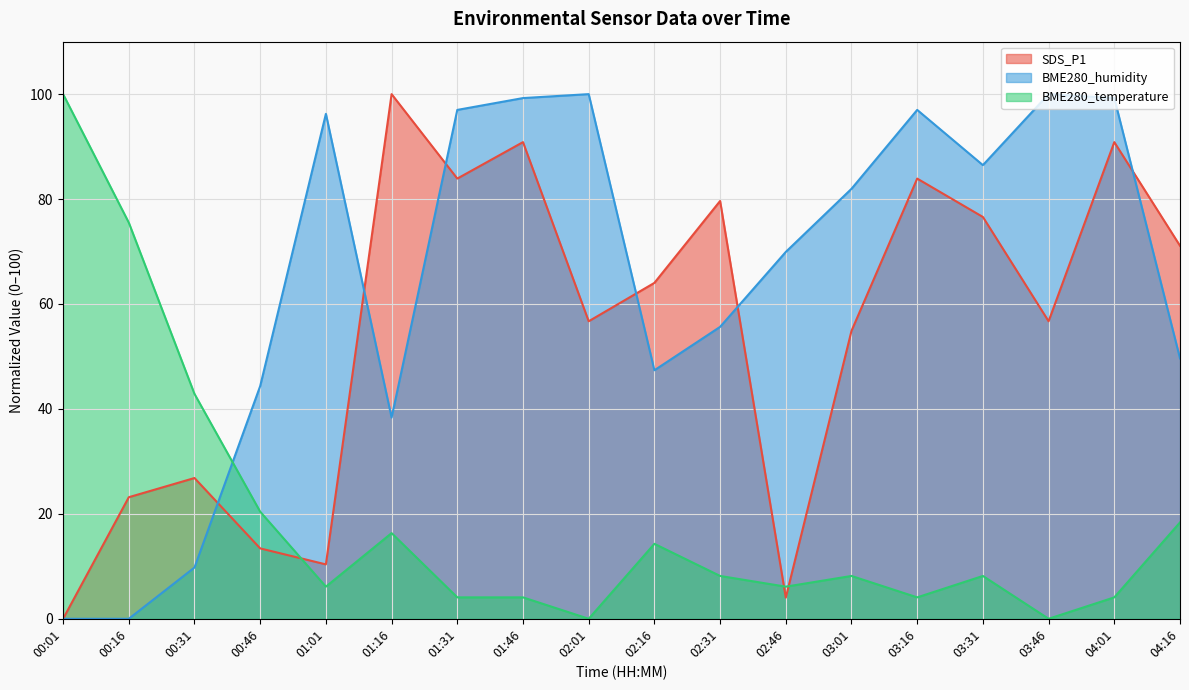

Read the SDS_P1 value at 01:31.

83.9